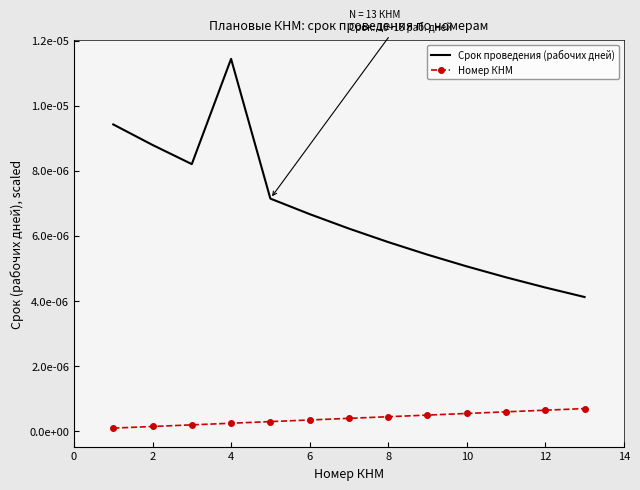

Which series has the largest range (max minus min)?

Срок проведения (рабочих дней)